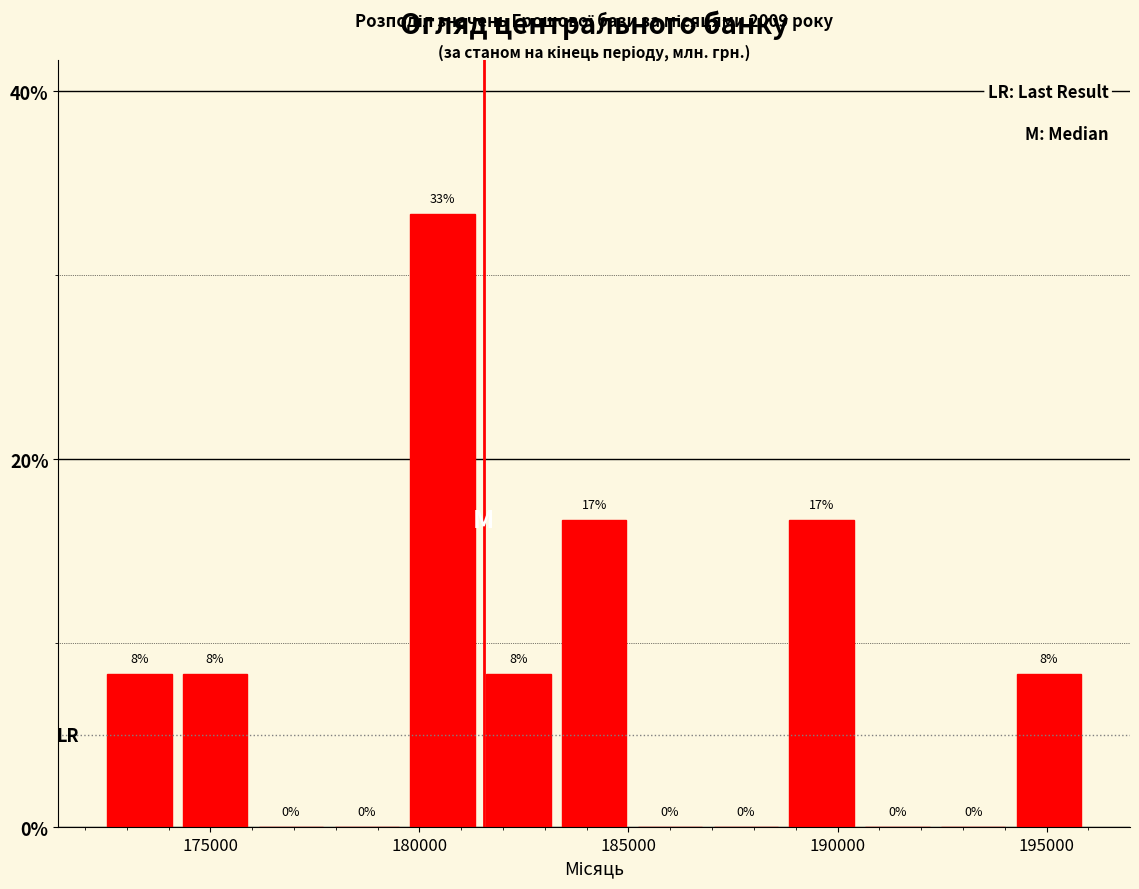

Around what value on the x-axis is the tallest bar? Give the approximate position of its centre, as read against the axis.

180500